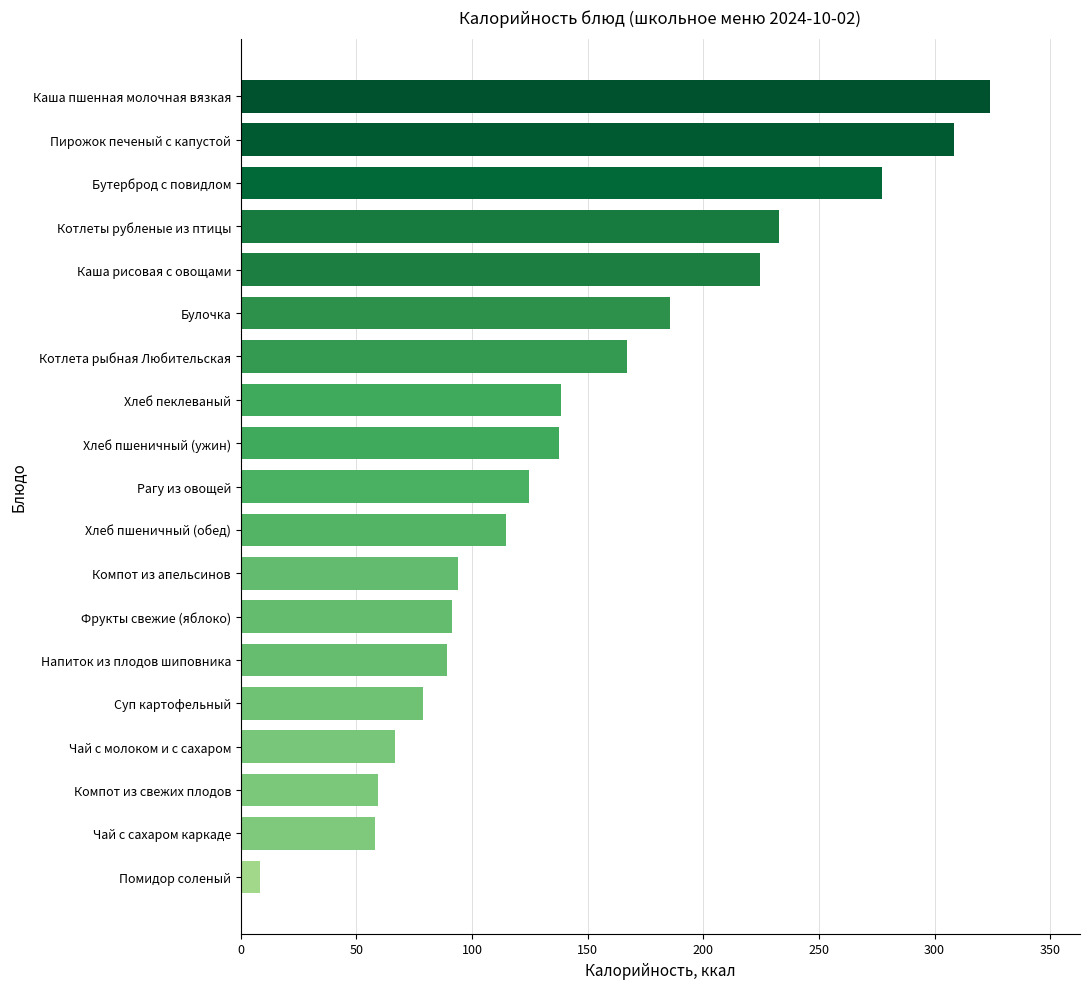

What is the average value?

146.4